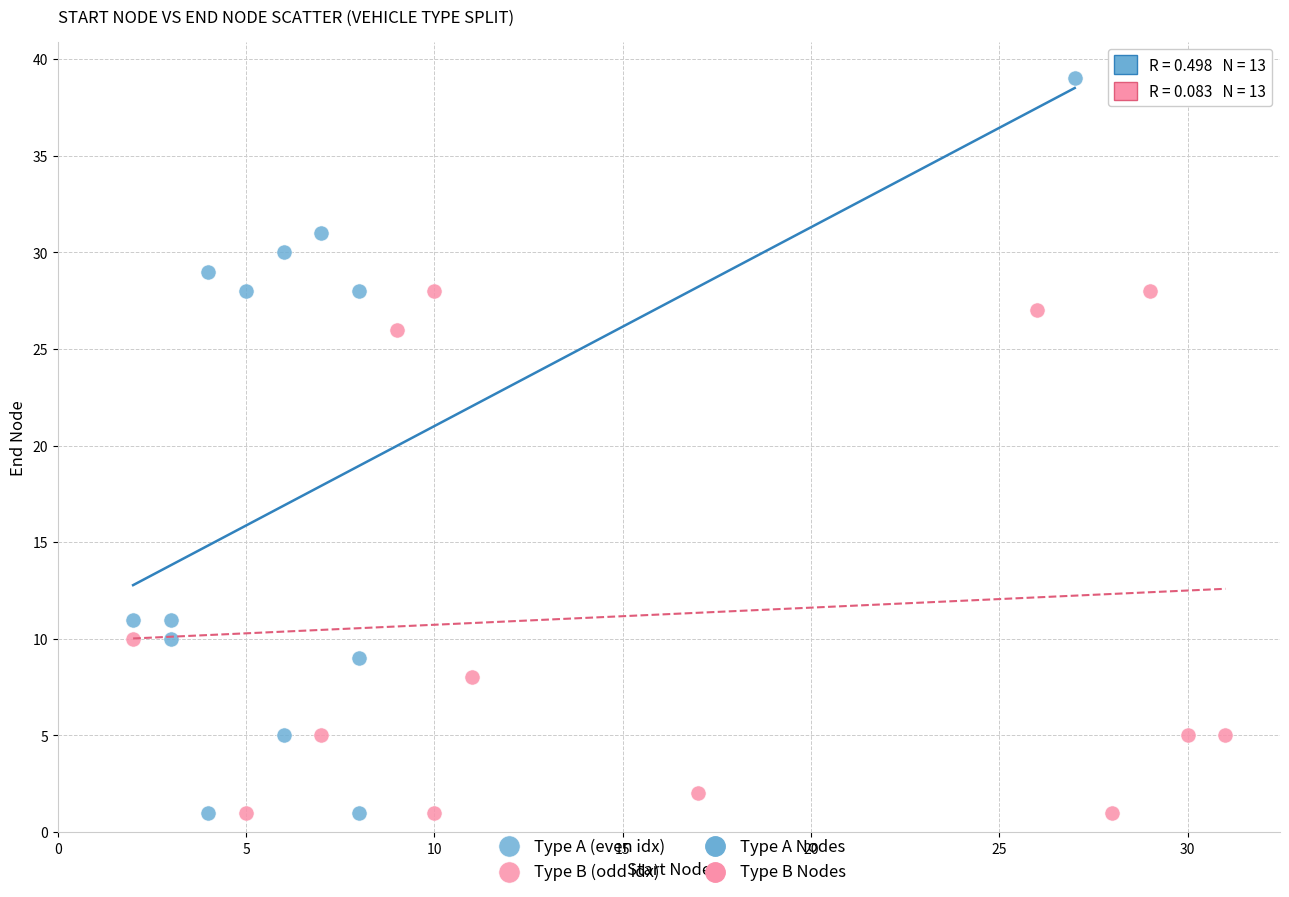

Which series has the largest Y range (max minus min)?

Type A (even idx)